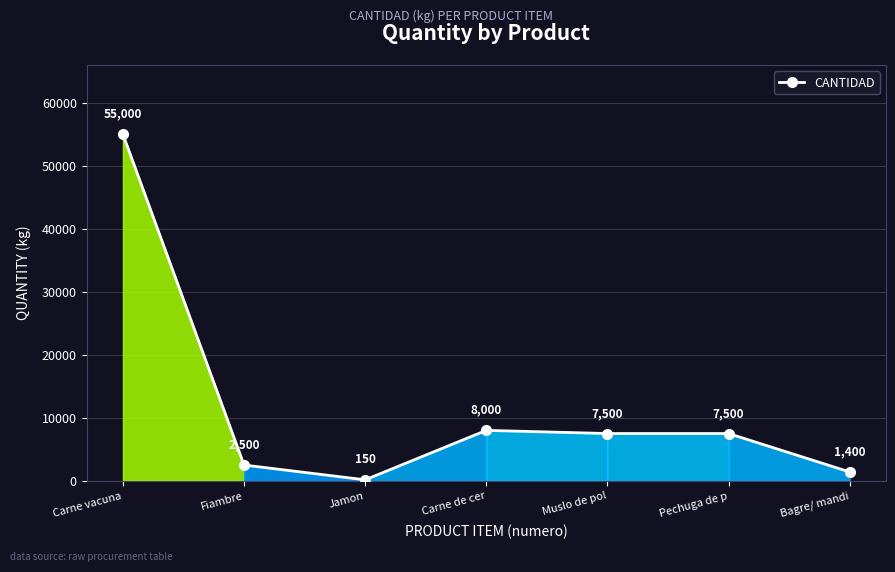

The chart shows a value of 7500 at Pechuga de p. True or false?

True